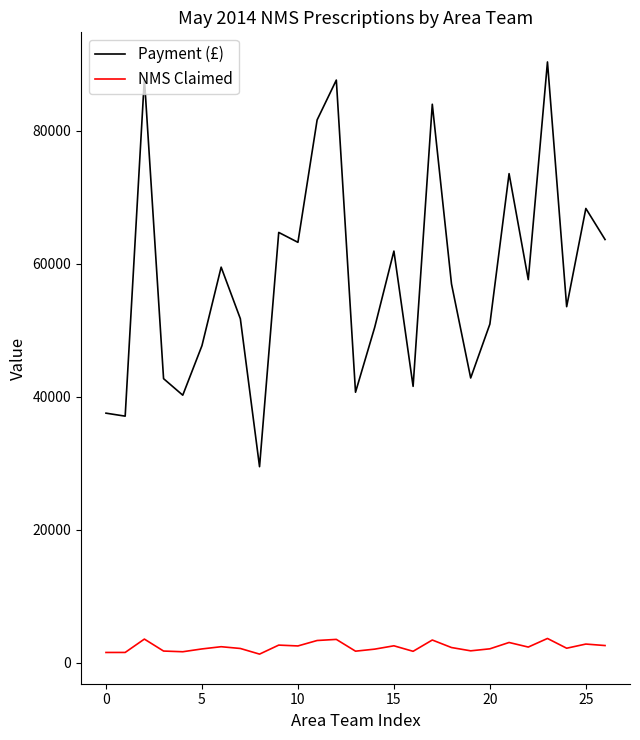

Which series has the widest spread of values?

Payment (£)